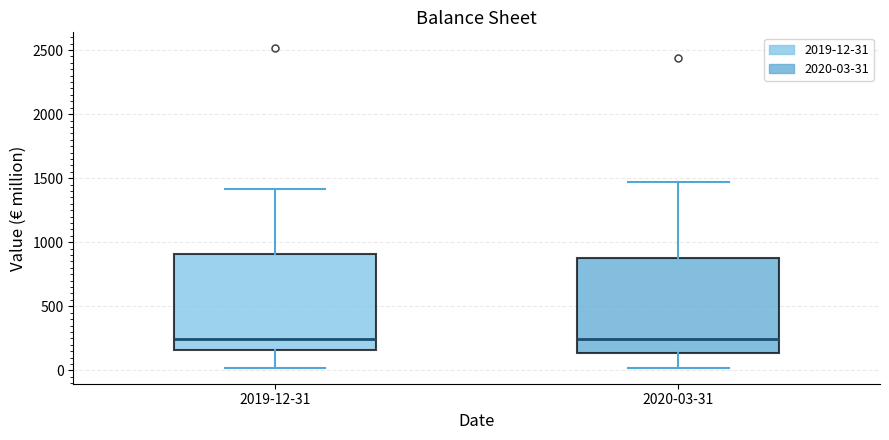

Where does the lower whisker of the box for 2019-12-31 end on the y-axis? The values are not printed on the chart, so give them approximately, as read against the axis.

0